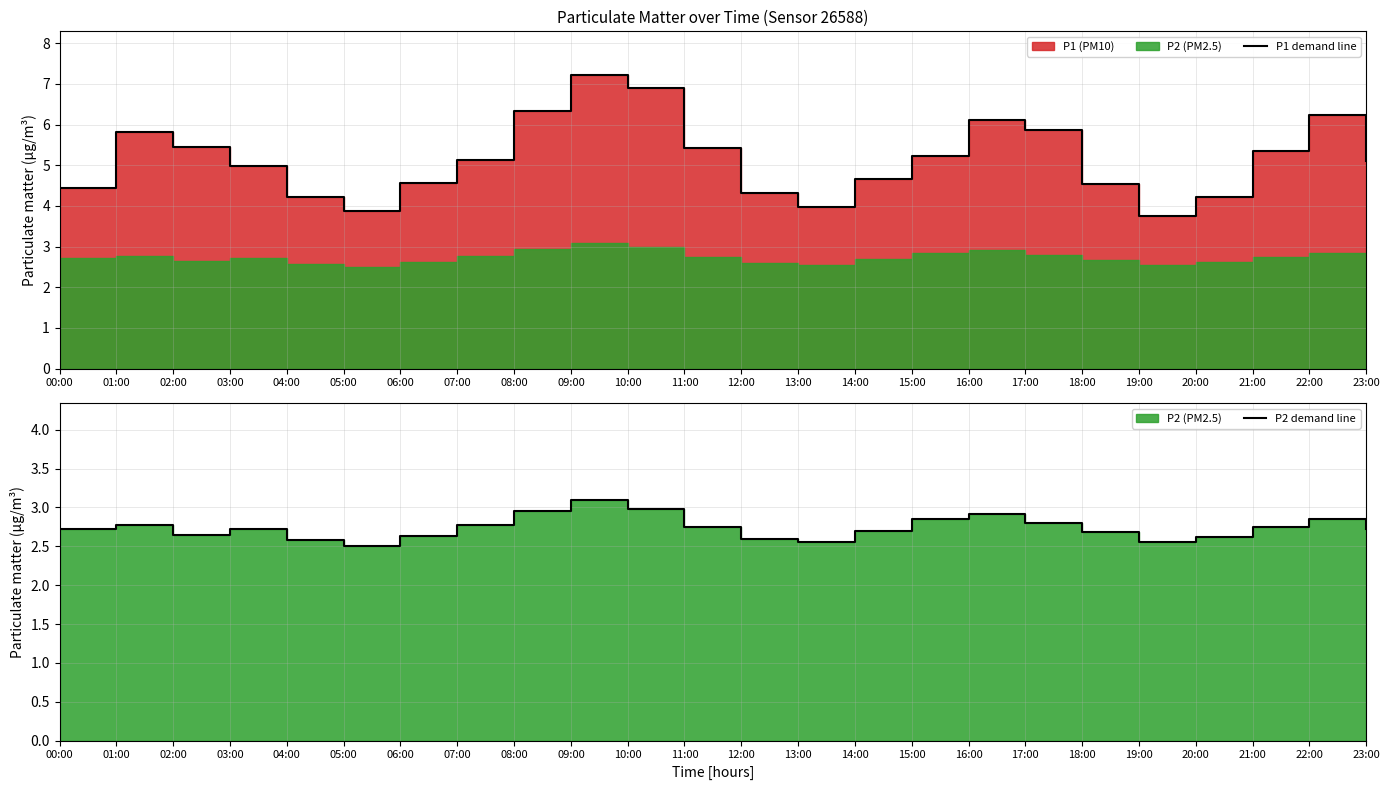

Reading right to left, what are all the values shown in this chart?

P1 demand line: 5.1	6.2	5.3	4.2	3.8	4.5	5.9	6.1	5.2	4.7	4.0	4.3	5.4	6.9	7.2	6.3	5.1	4.6	3.9	4.2	5.0	5.5	5.8	4.4
P2 demand line: 2.7	2.9	2.8	2.6	2.5	2.7	2.8	2.9	2.9	2.7	2.5	2.6	2.8	3.0	3.1	3.0	2.8	2.6	2.5	2.6	2.7	2.6	2.8	2.7